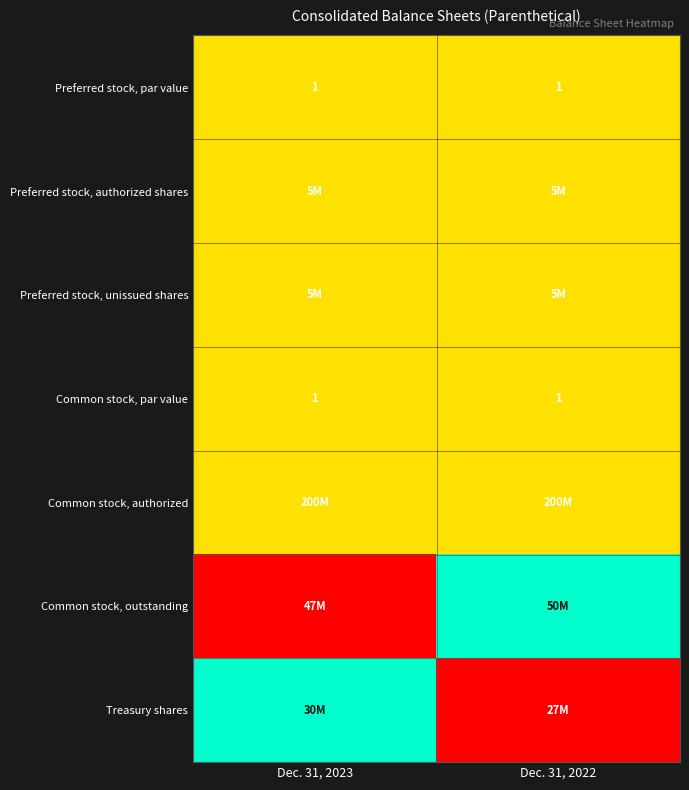

What is the sum of all Common stock, par value values?

2.0